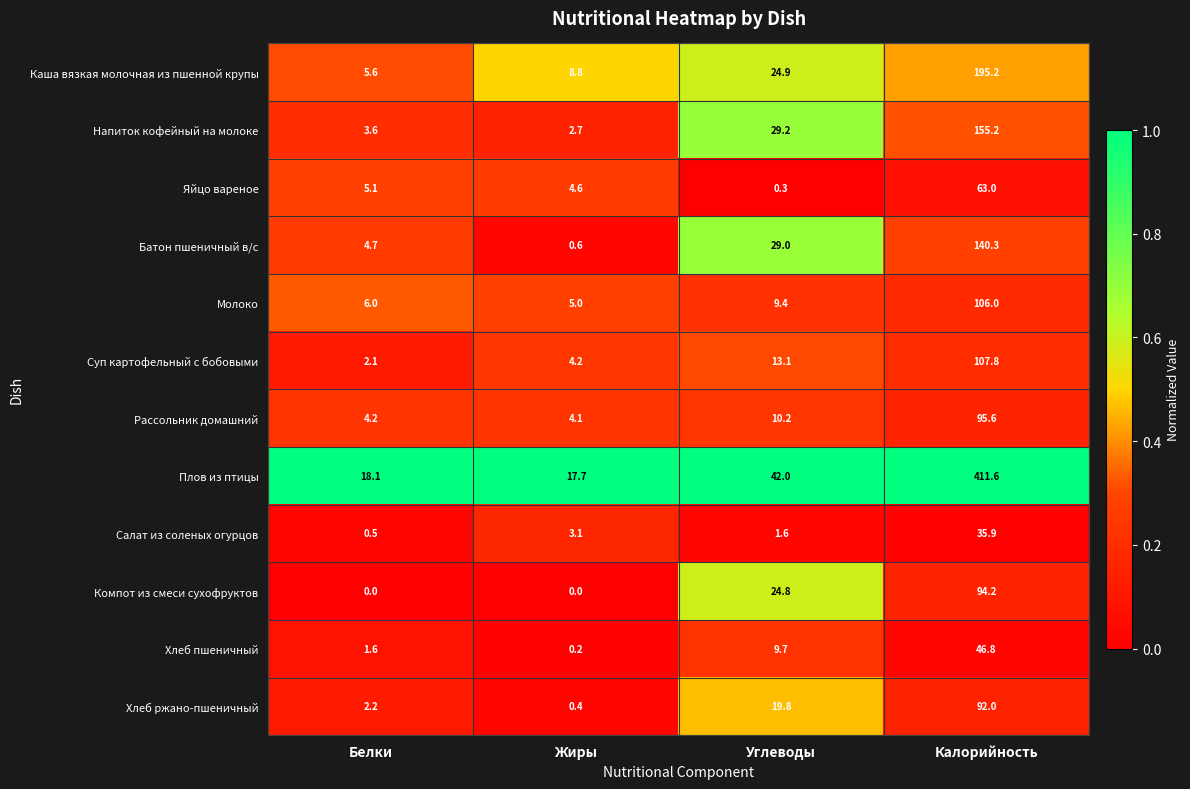

At which category does the chart reach its peak across all series?

Калорийность